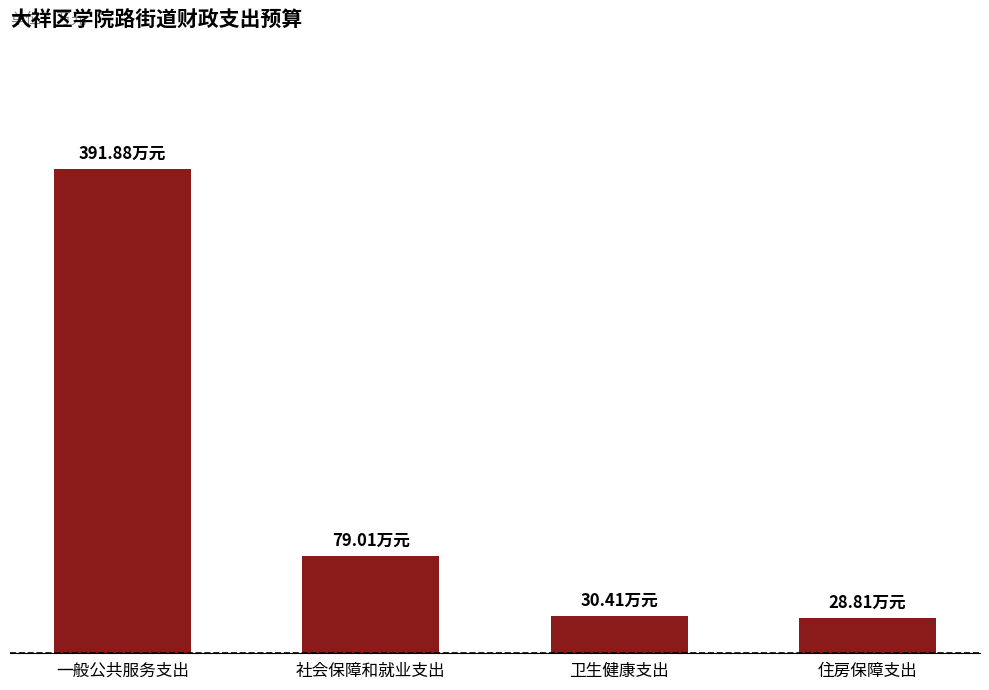

What is the average value?

132.5